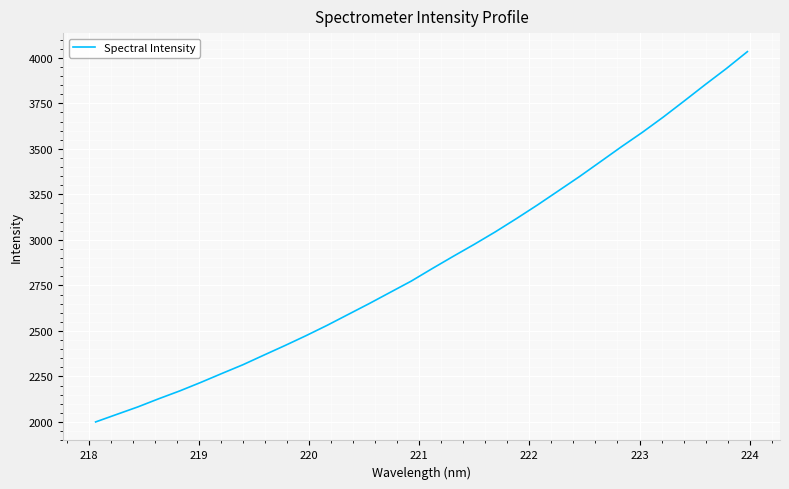

What is the minimum value shown in the chart?

2000.1